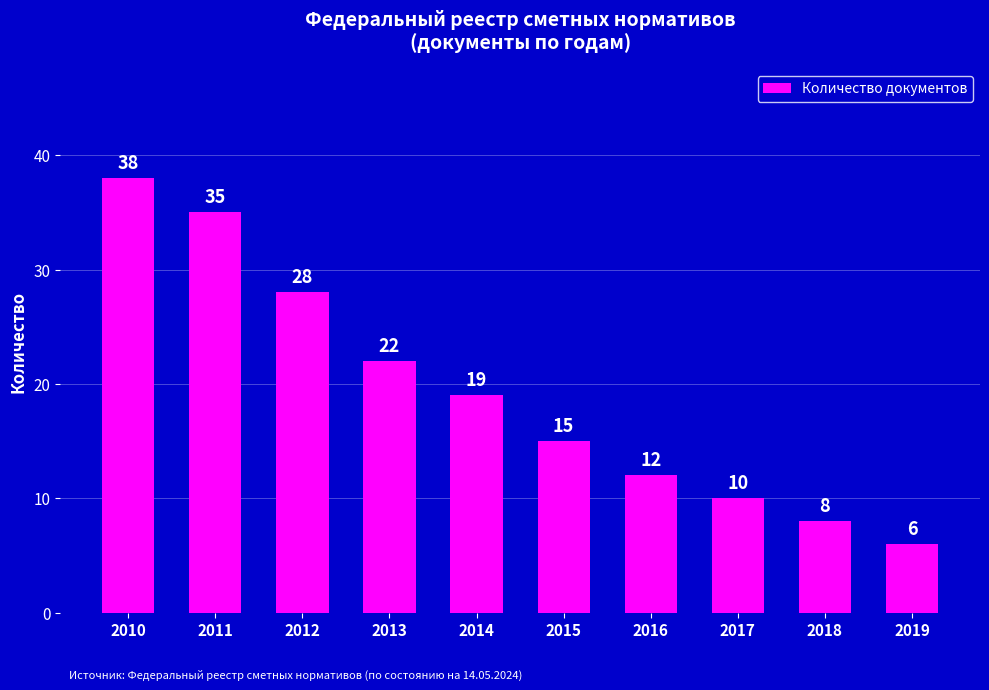

Is it true that the value at 2017 is 10?

True